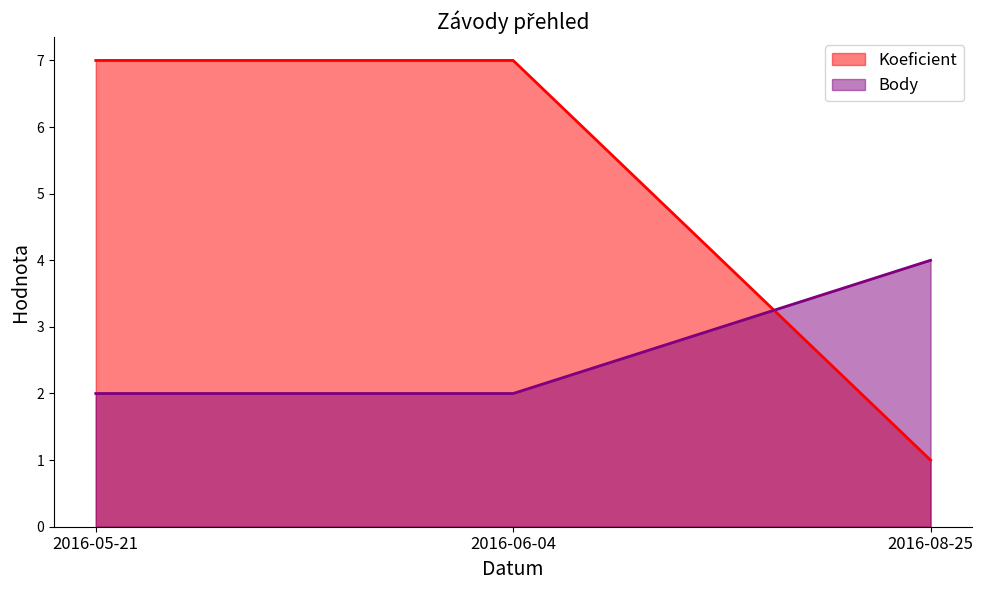

At 2016-08-25, list the series in order from smallest to largest.

Koeficient, Body